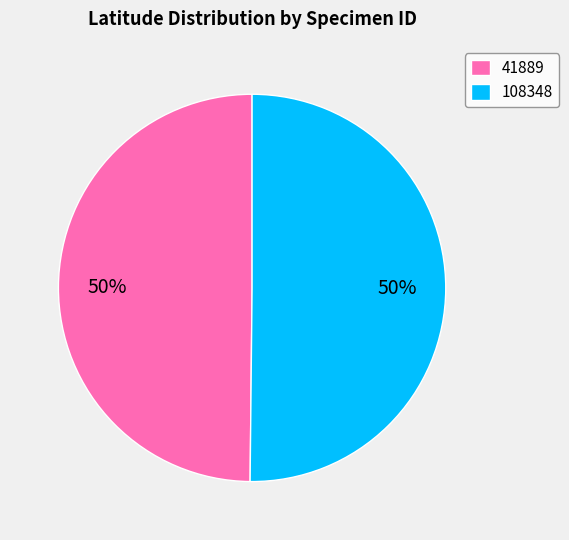

Approximately how many times larger is the value at 108348 compared to 41889?

1.0